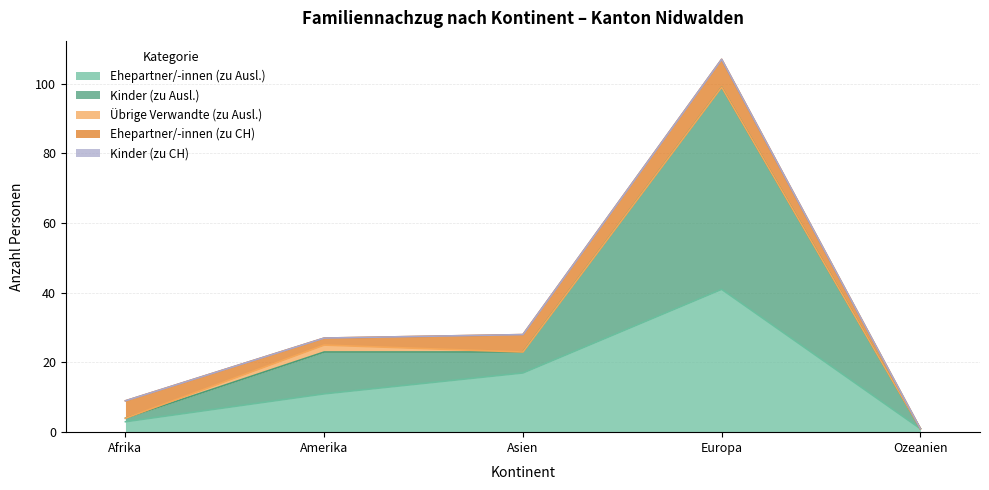

How many data points in Kinder (zu Ausl.) are above 6?

2